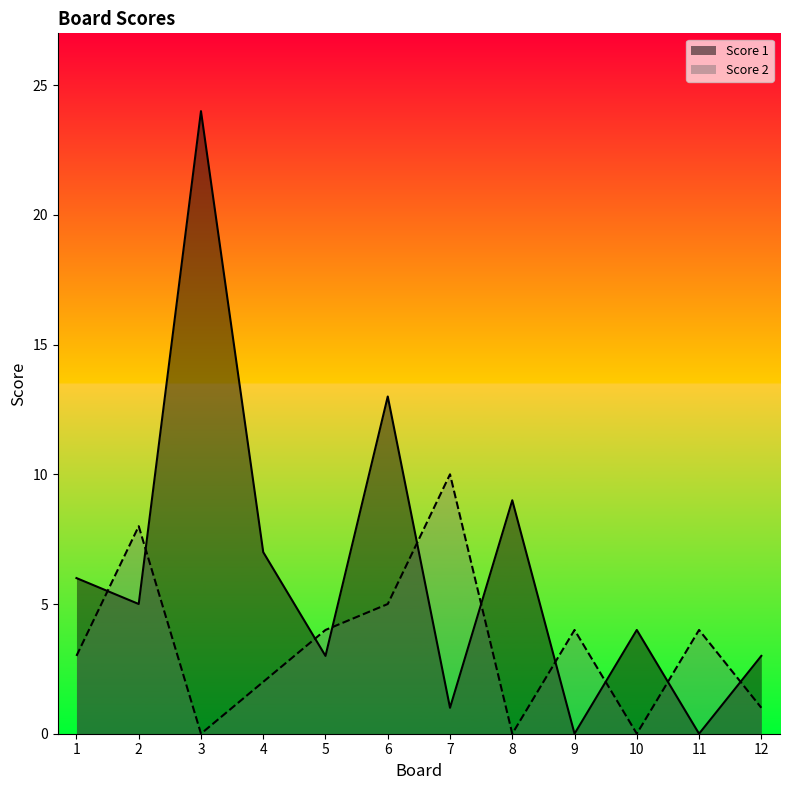

What is the difference between the maximum and minimum values in the Score 2 series?

10